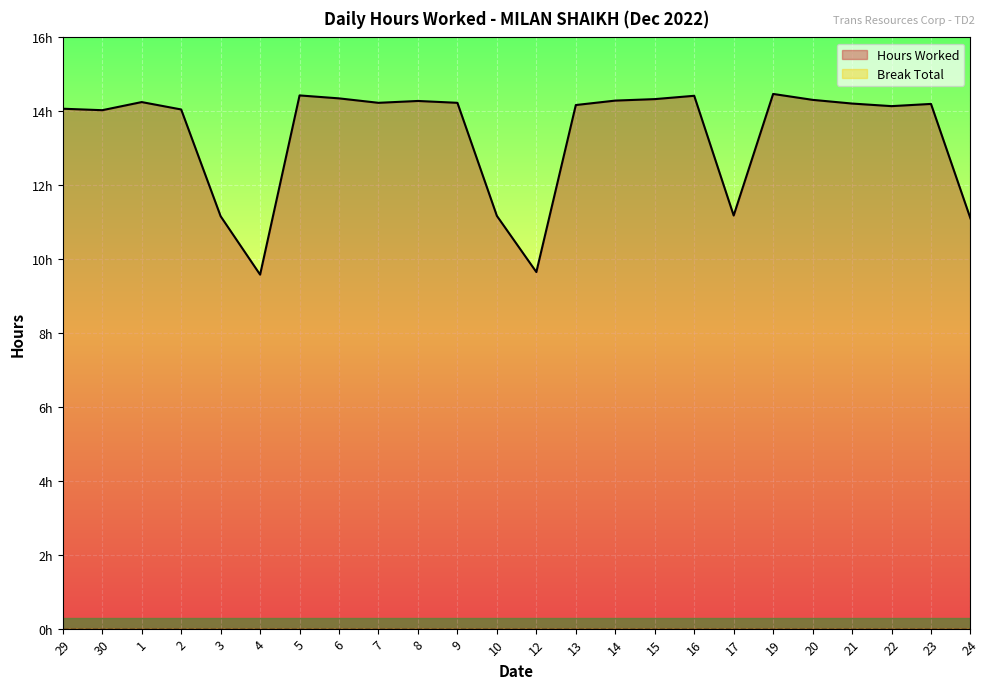

Does the chart display data point markers on the line(s)?

No